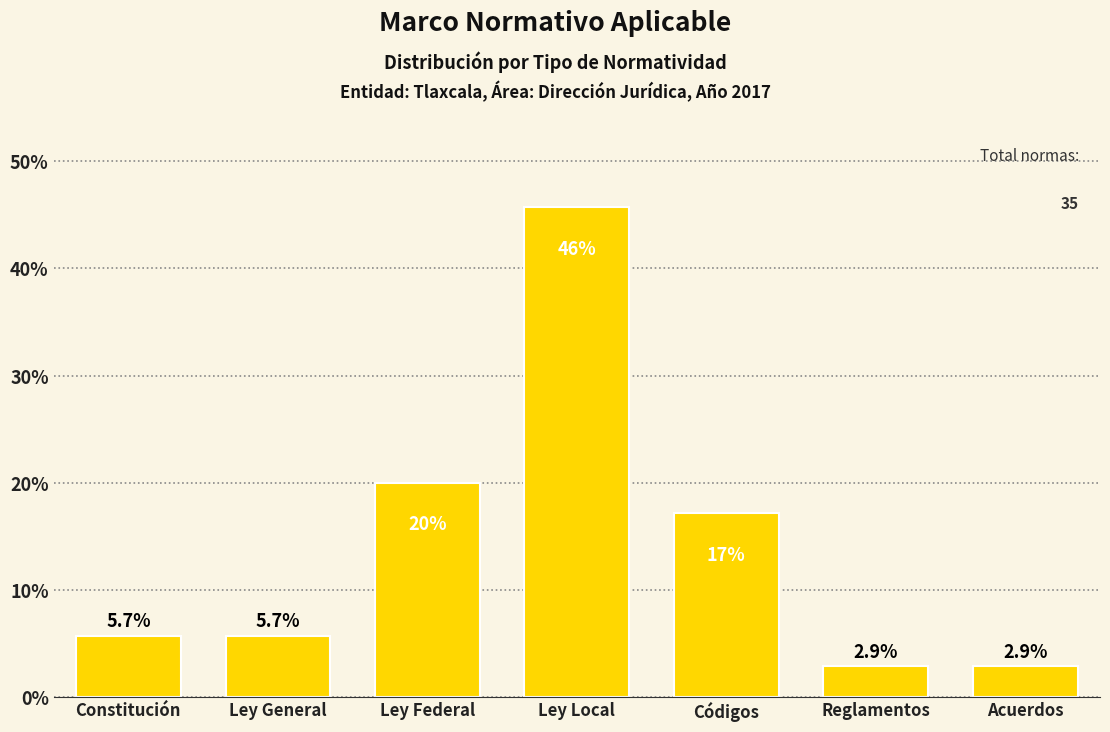

At which category does the chart reach its peak across all series?

Ley Local